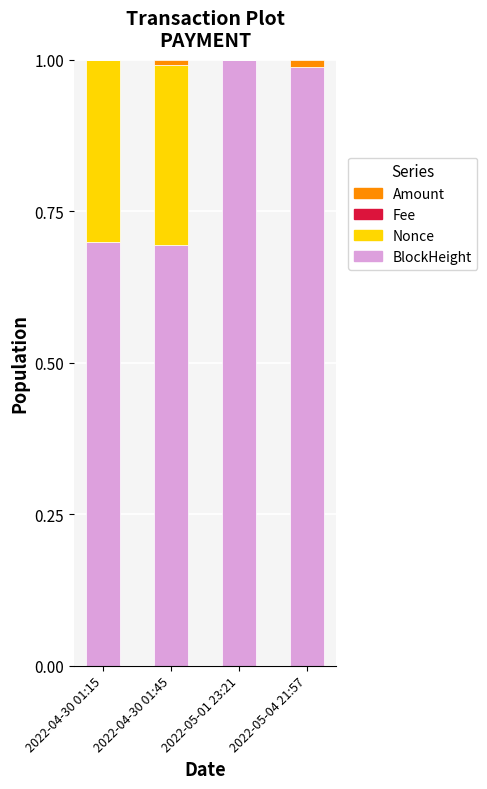

Is it true that BlockHeight equals 0.3 at 2022-05-01 23:21?

False